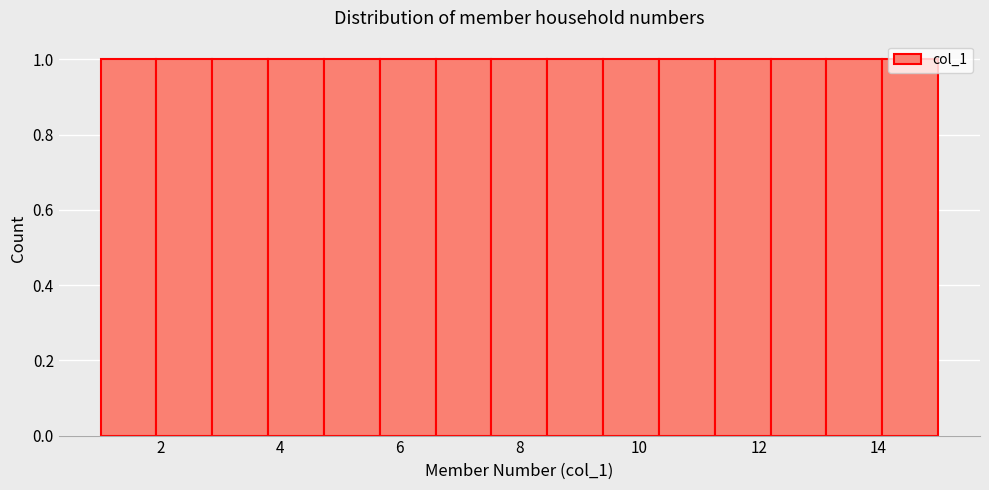

What is the height of the bar covering 12.2 to 13.2 on the x-axis? Neither the bar edges nor the heights are printed on the chart, so give them approximately, as read against the axes.

1